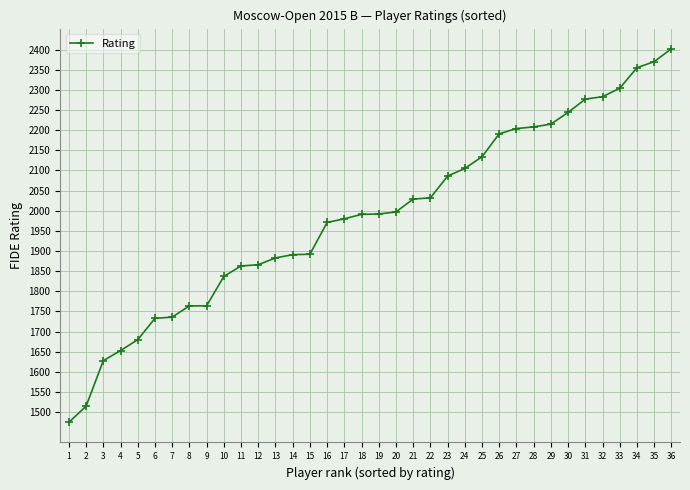

Read the value at 21, to the nearest 100.

2000